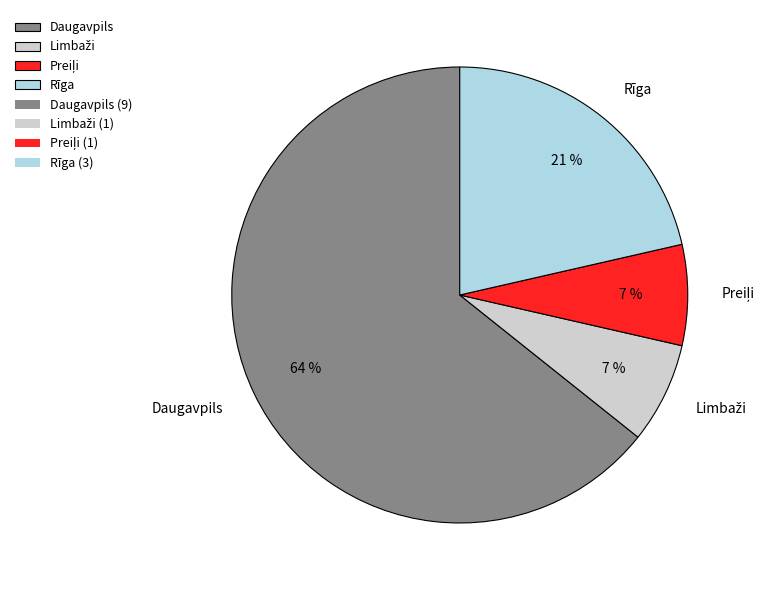

Approximately how many times larger is the value at Rīga compared to Daugavpils?

0.3